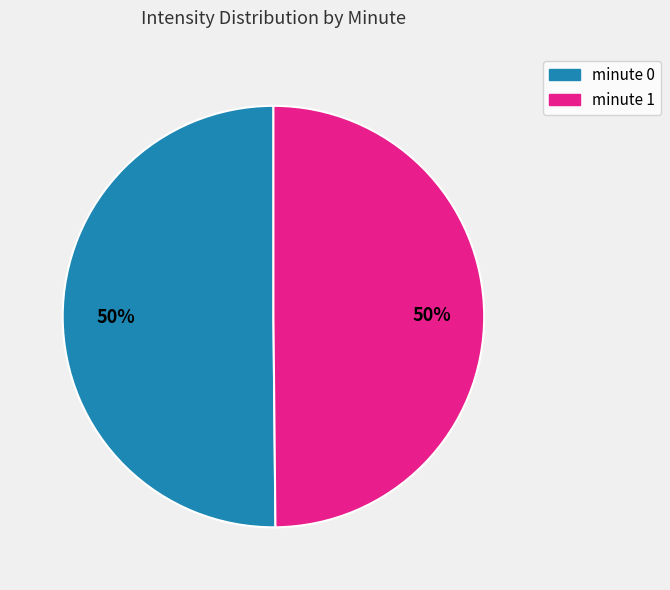

Approximately how many times larger is the value at minute 0 compared to minute 1?

1.0